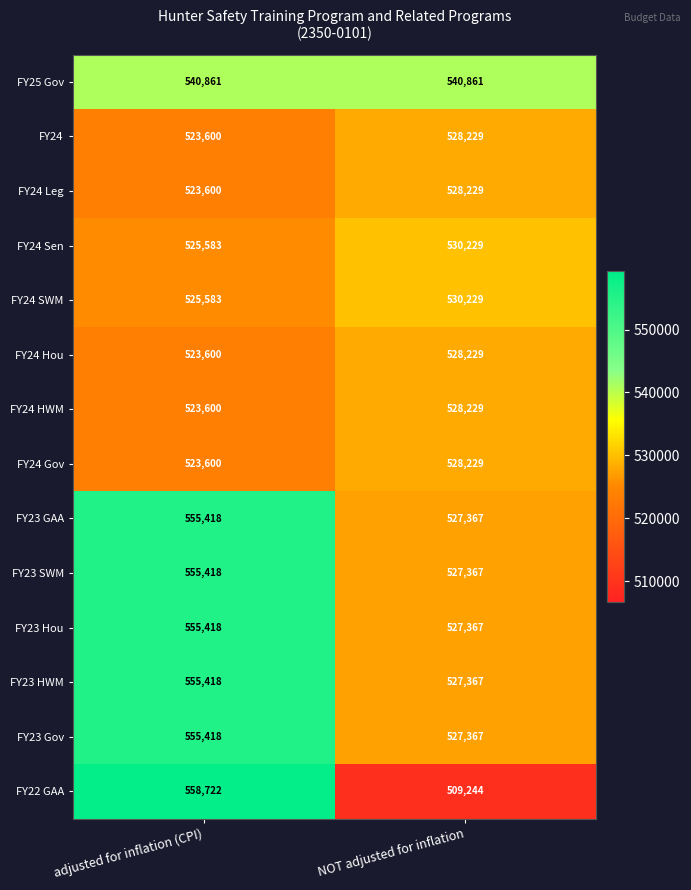

What value does the FY24 Gov series have at NOT adjusted for inflation?

528229